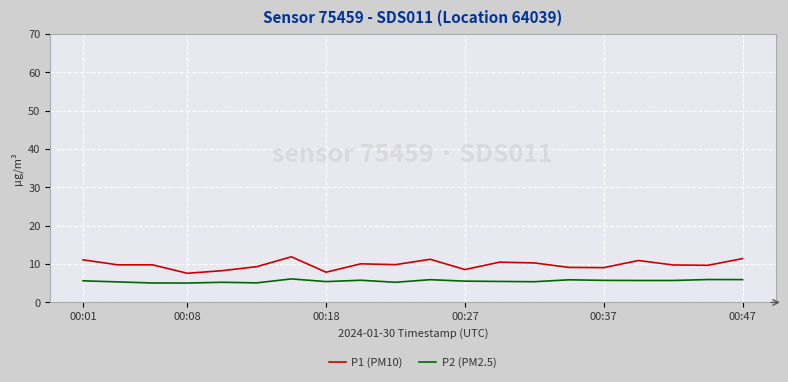

Rank the series by their maximum value, from highest to lowest.

P1 (PM10), P2 (PM2.5)